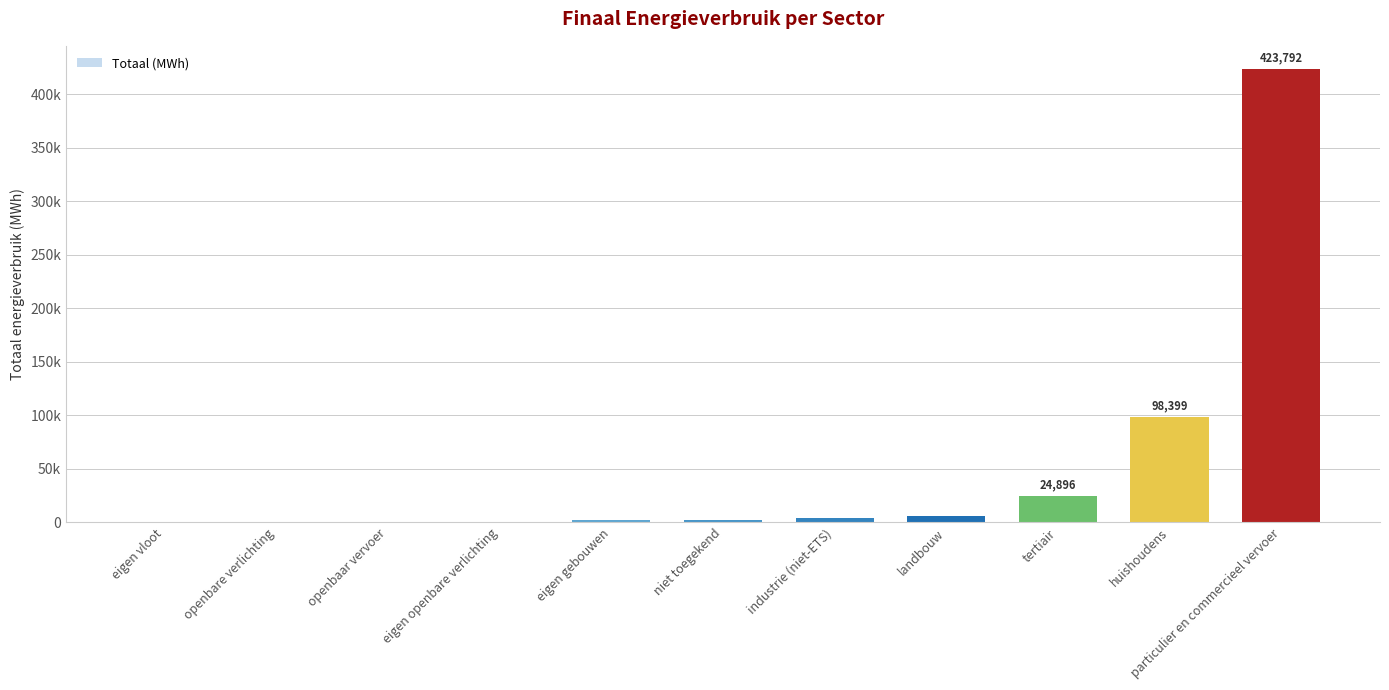

Does the chart contain stacked bars?

No